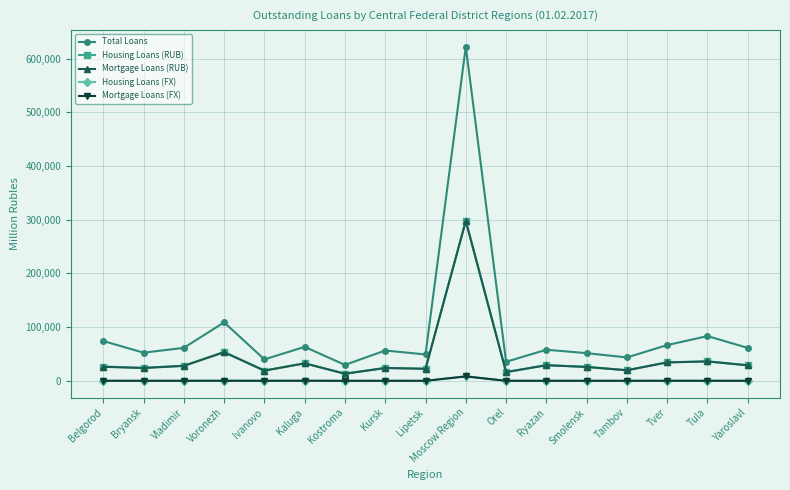

Which series has the largest total across all categories?

Total Loans